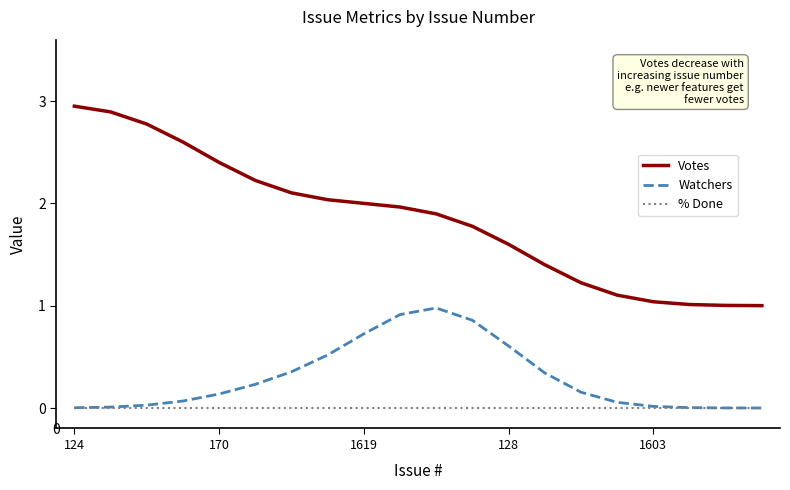

How many lines are shown in the chart?

3